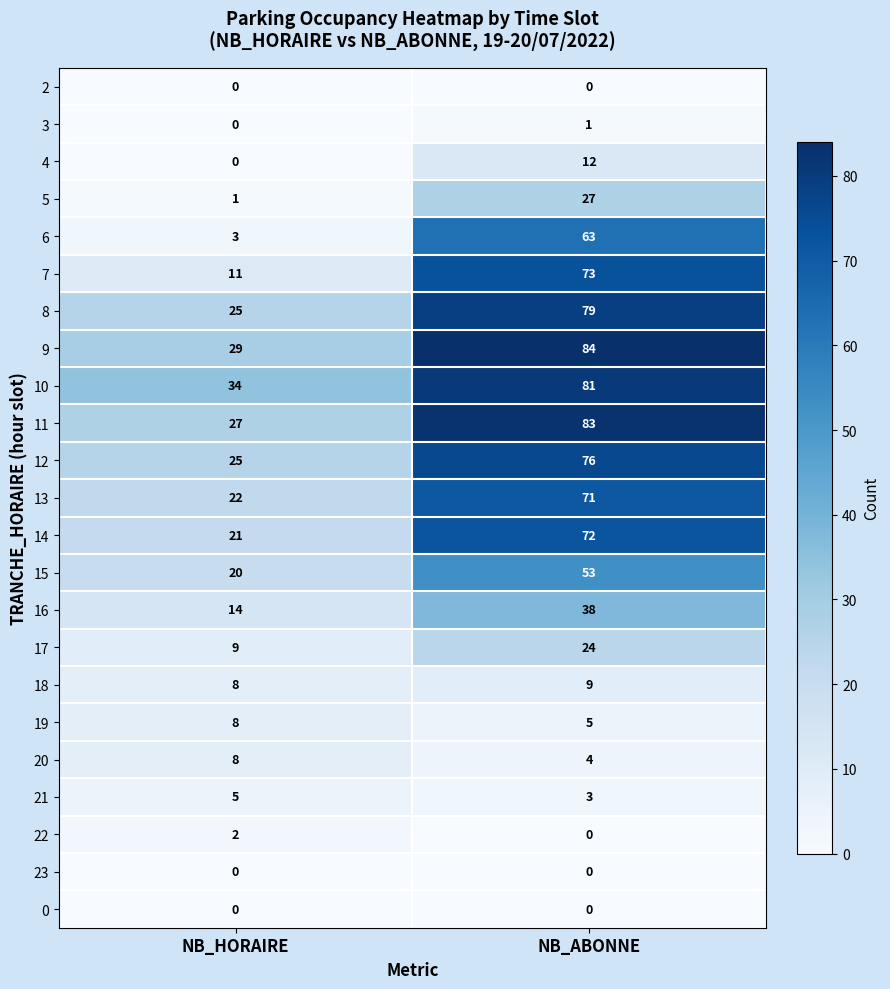

At how many categories does at least one series exceed 66?

1